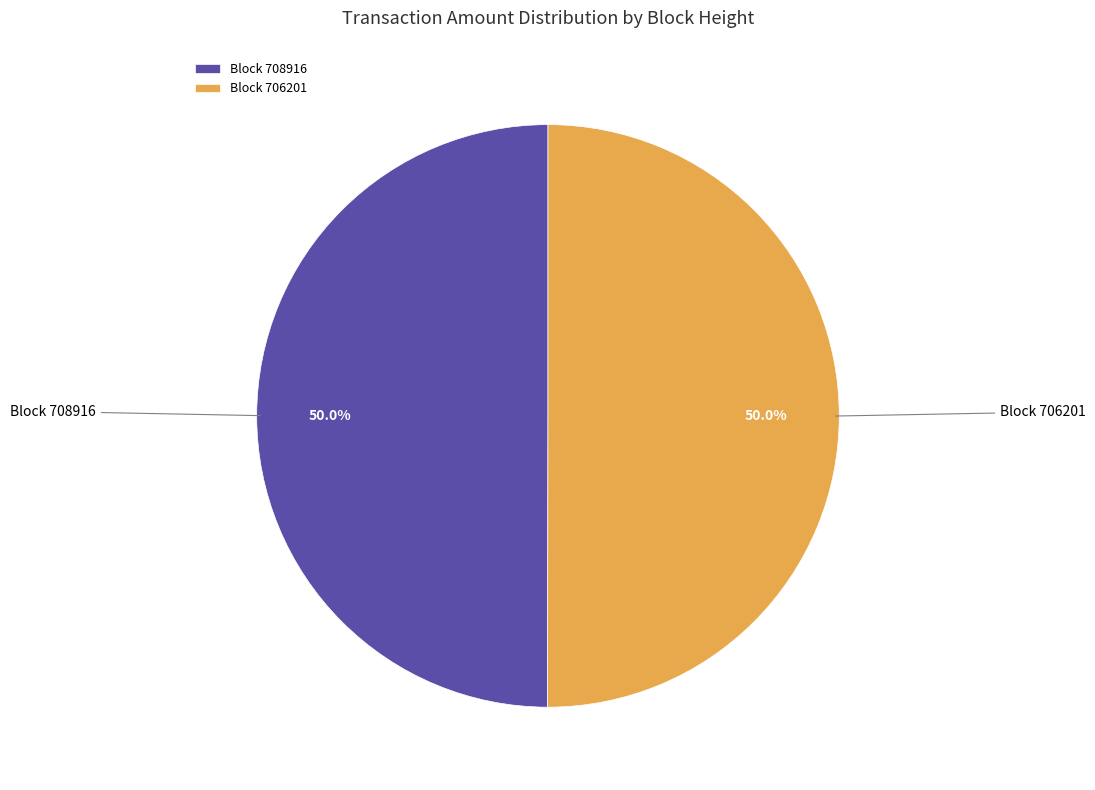

What is the total percentage of Block 706201 and Block 708916?

100.0%